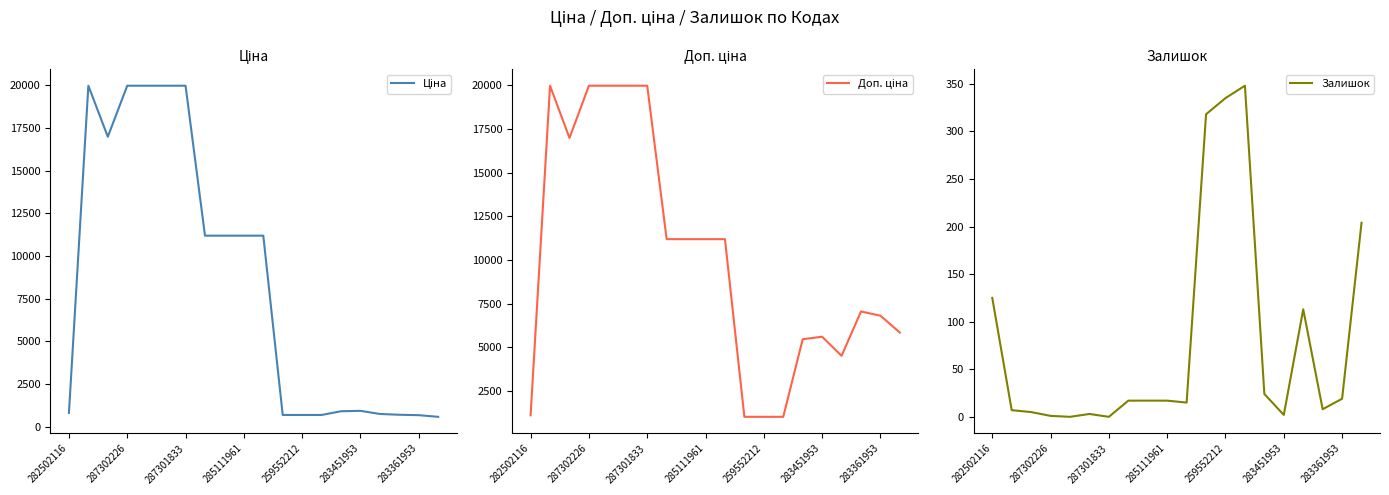

True or false: Доп. ціна has more than 0 interior local peaks.

True